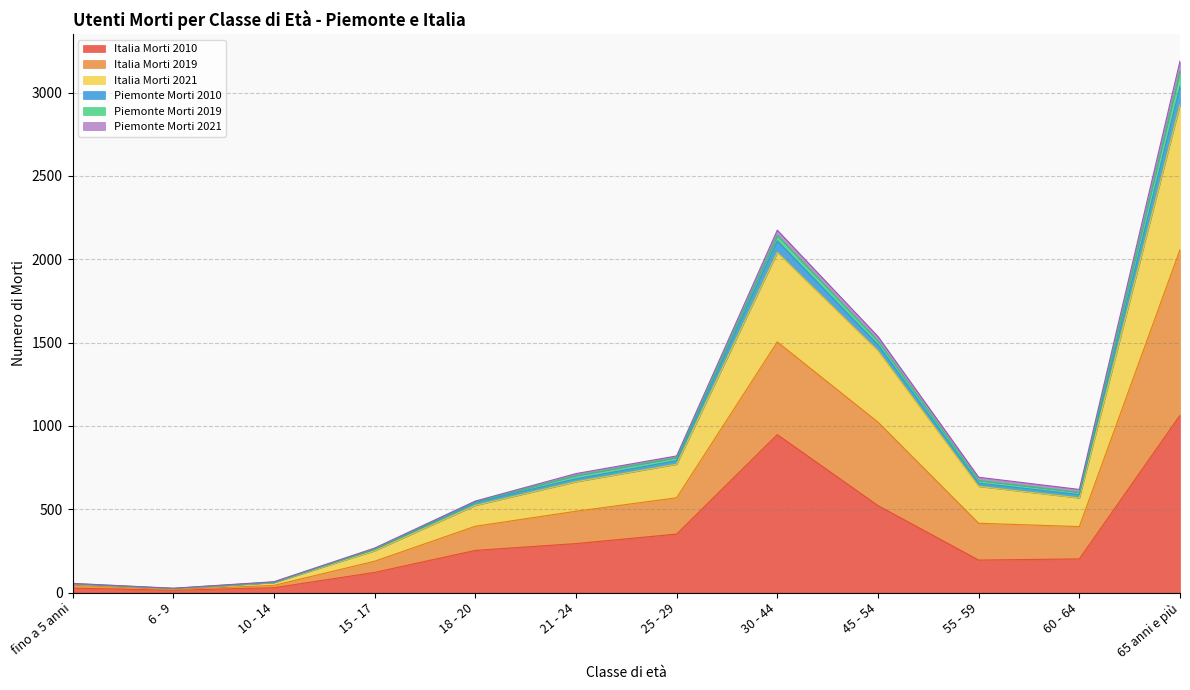

Does the chart have visible grid lines?

Yes